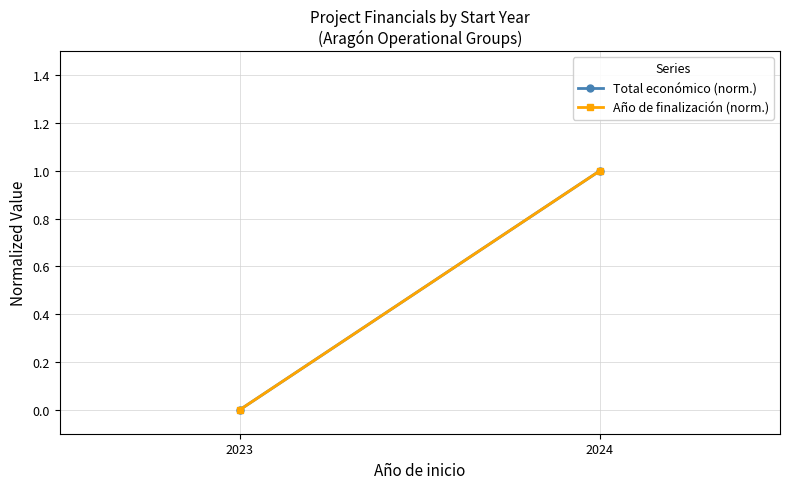

Reading left to right, transcribe all the data shown in this chart.

Total económico (norm.): 0	1
Año de finalización (norm.): 0	1